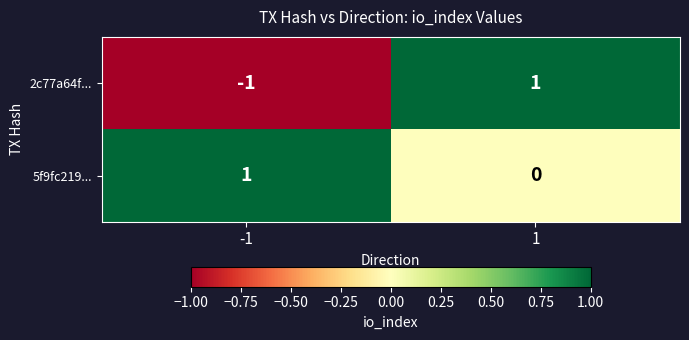

The value of 2c77a64f... at 1 is 2. True or false?

False